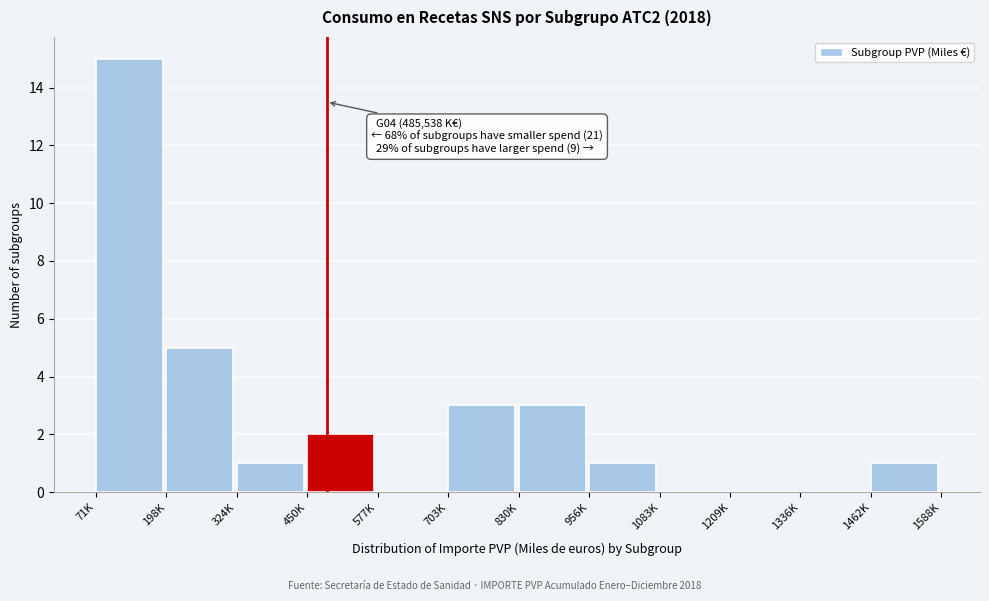

Reading left to right, what are all the values shown in this chart?

71K=15	198K=5	324K=1	450K=2	577K=0	703K=3	830K=3	956K=1	1083K=0	1209K=0	1336K=0	1462K=1